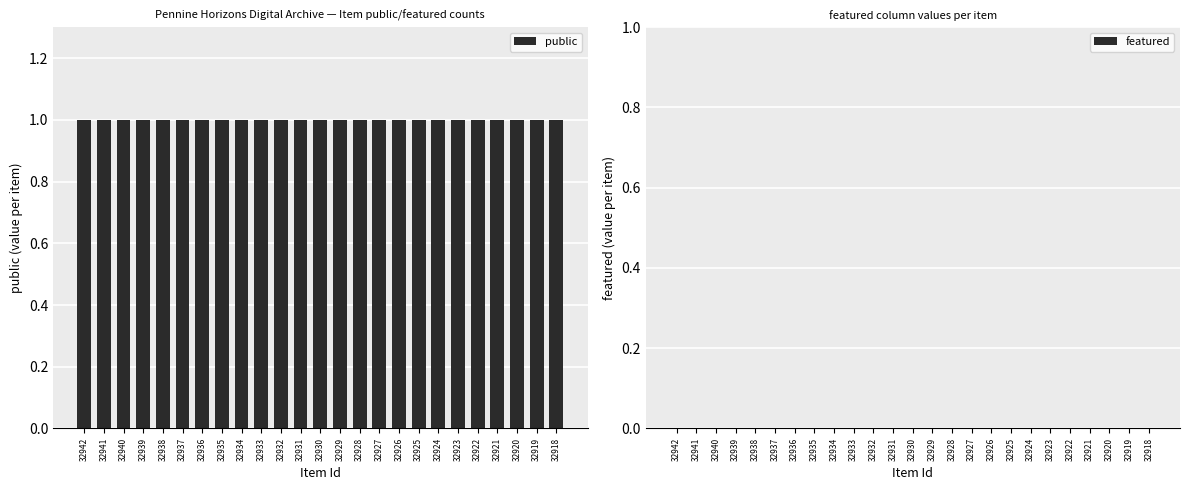

Between 32936 and 32934, which series saw the biggest shift?

public